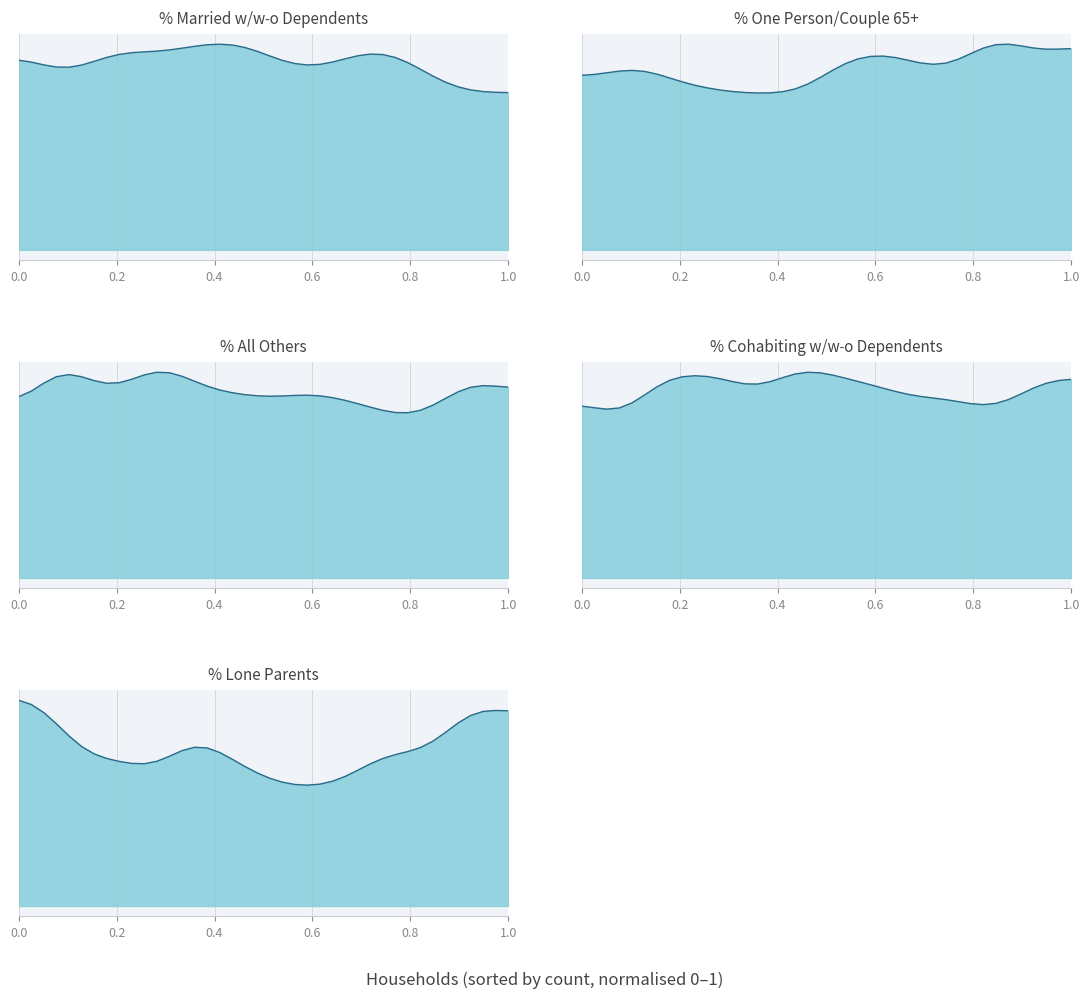

Is the value of % of households married with/ without dependents at 39 greater than the value of % all others at 4?

Yes